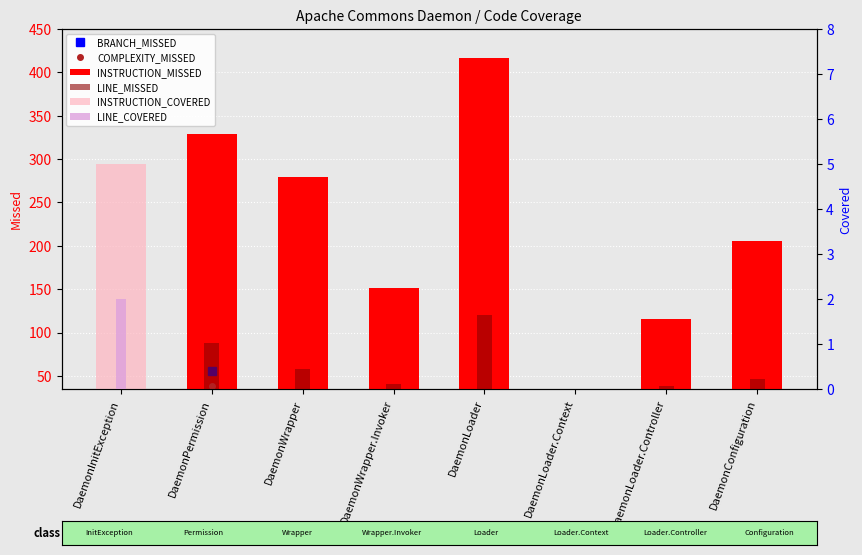

What is the average value of the BRANCH_MISSED series?

20